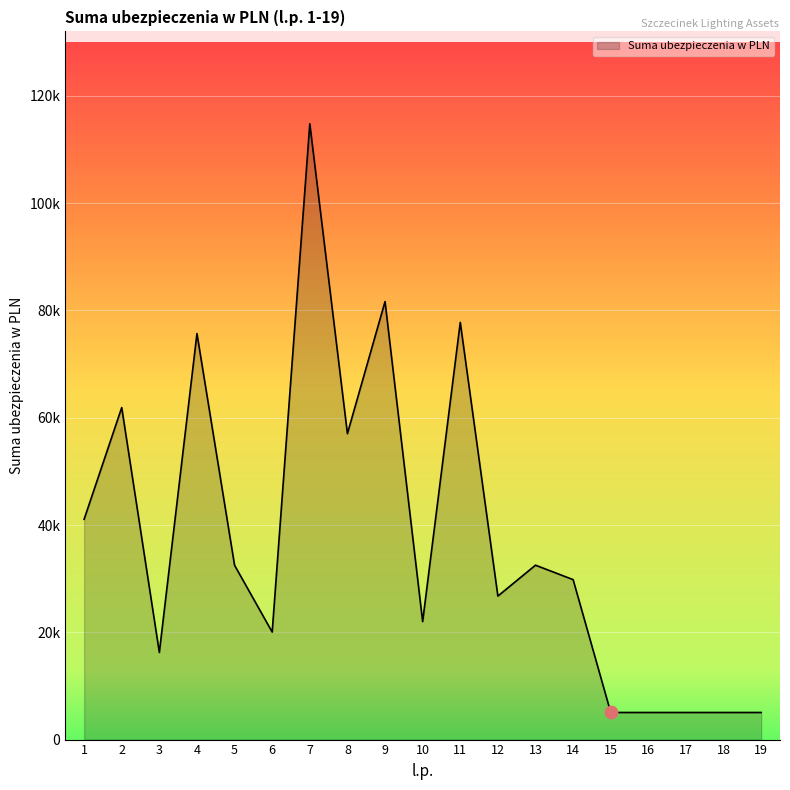

Approximately how many times larger is the value at 19 compared to 8?

0.1